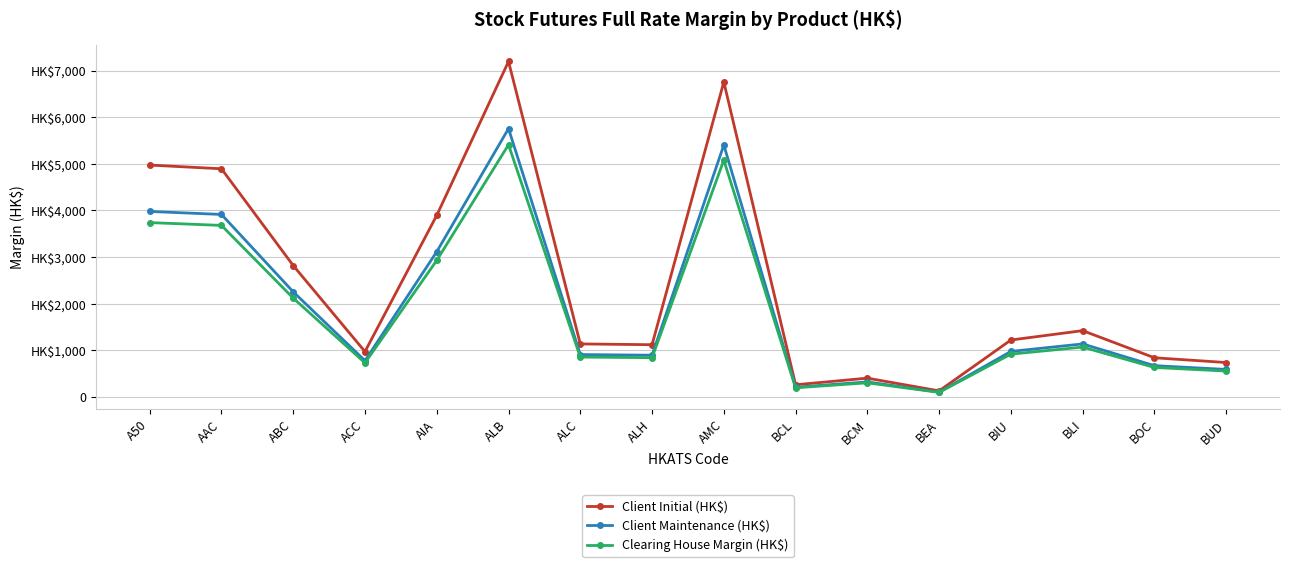

Is this an area chart (filled region under the line)?

No